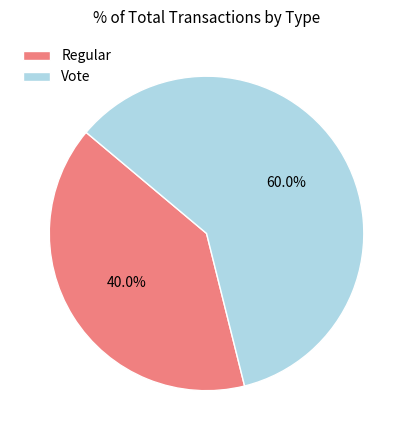

What is the total percentage of Vote and Regular?

100.0%